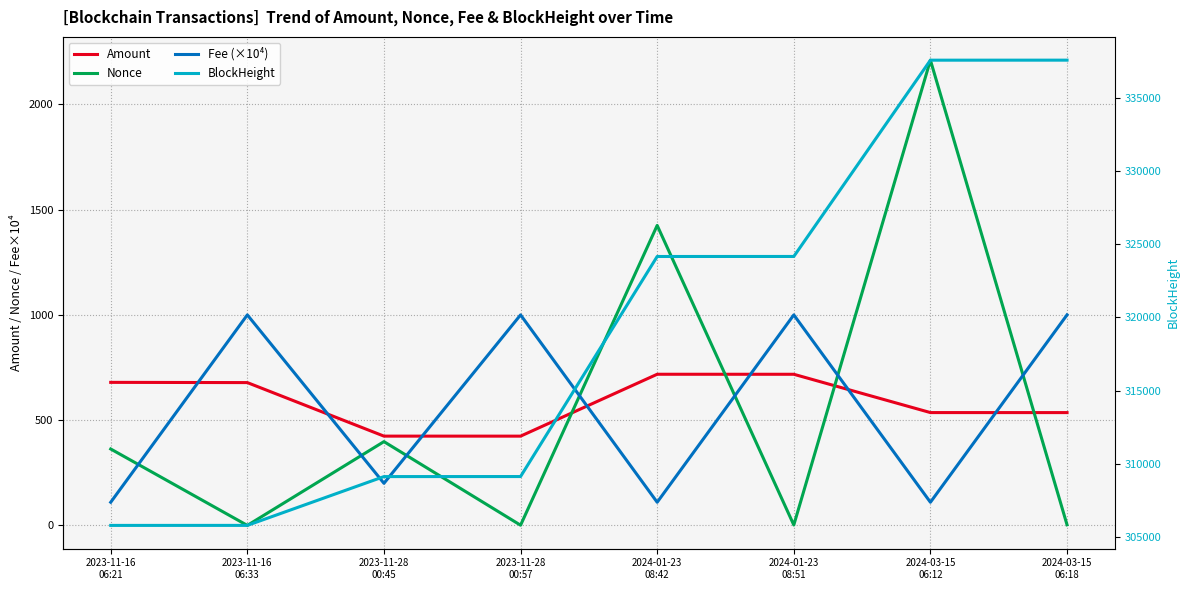

Which series has the largest range (max minus min)?

BlockHeight